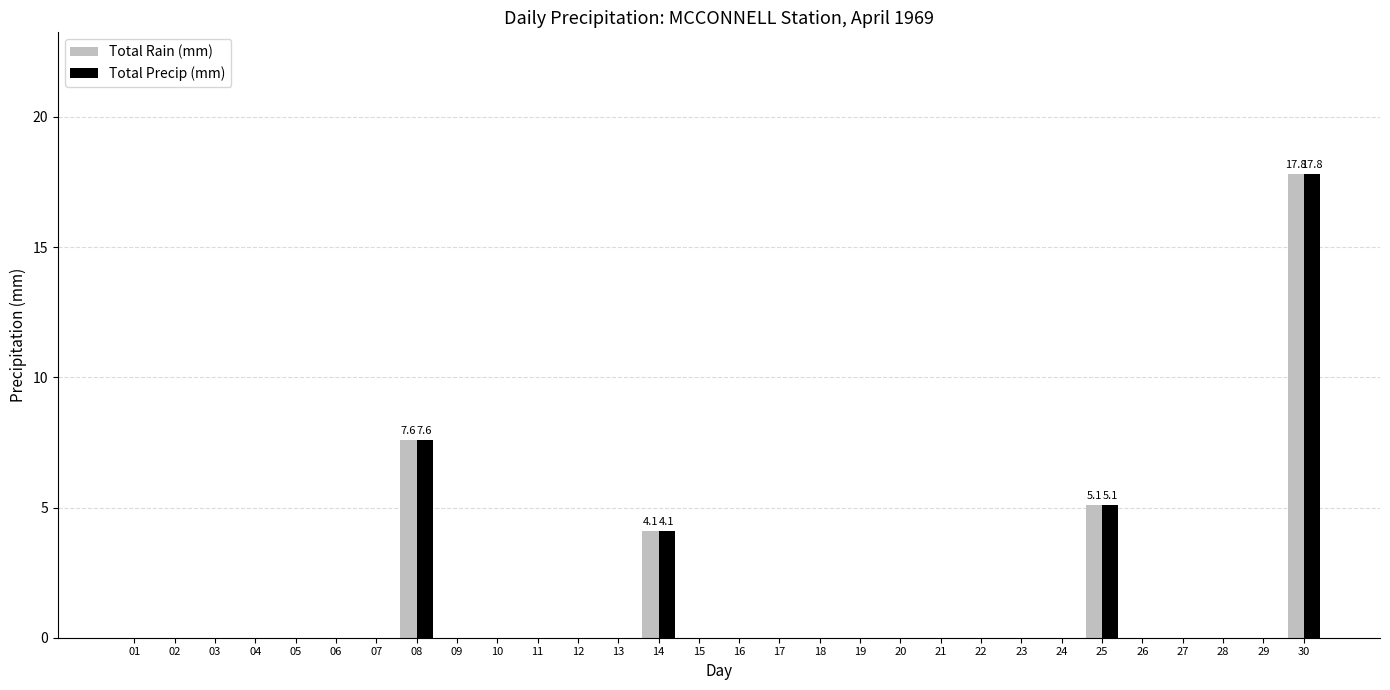

Which category has the highest value in the Total Rain (mm) series?

30